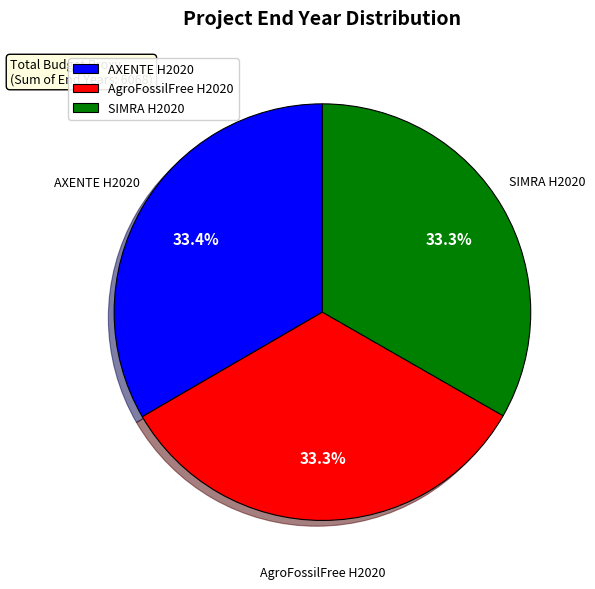

What is the total percentage of AgroFossilFree H2020 and SIMRA H2020?

66.6%